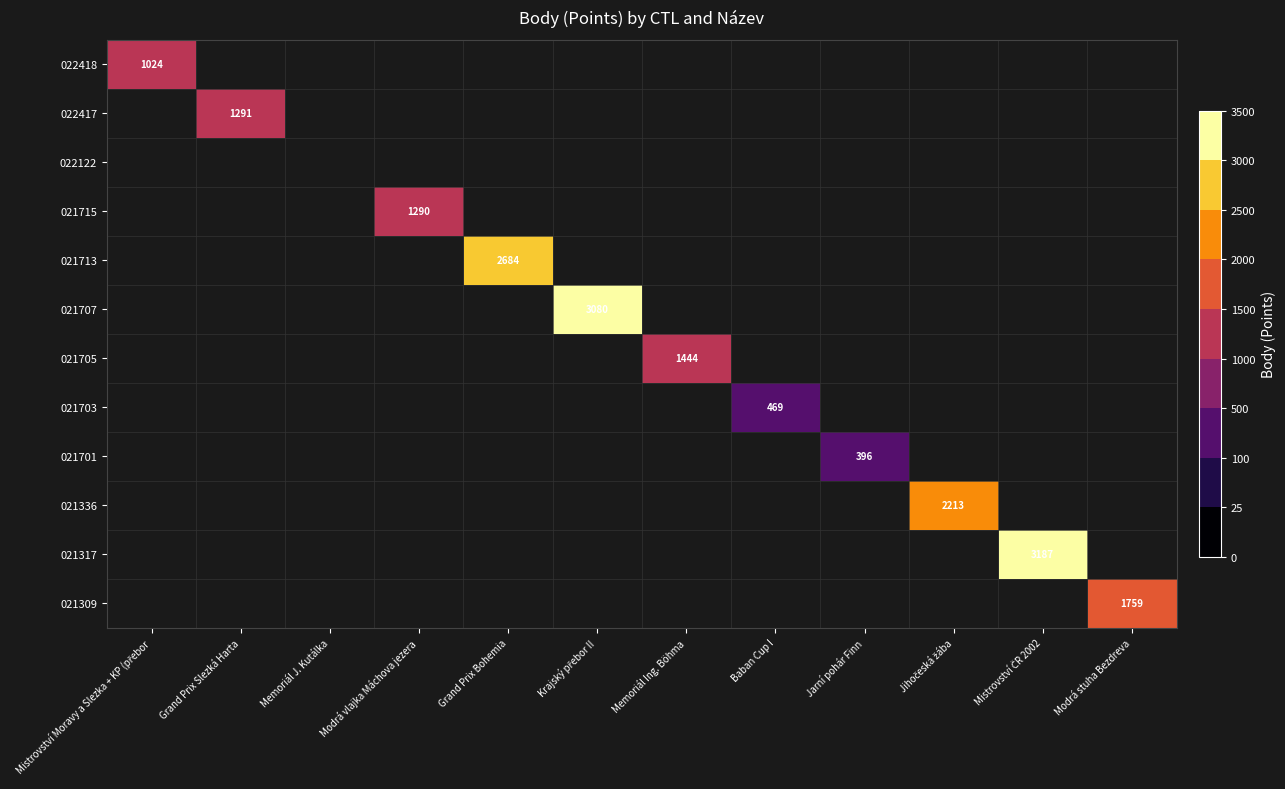

True or false: 021713 has a value of 2684 at Grand Prix Bohemia.

True